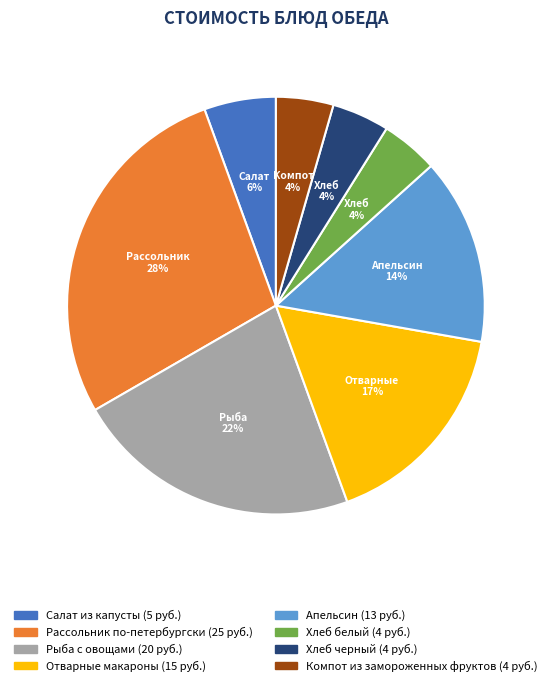

How many slices are in this pie chart?

8